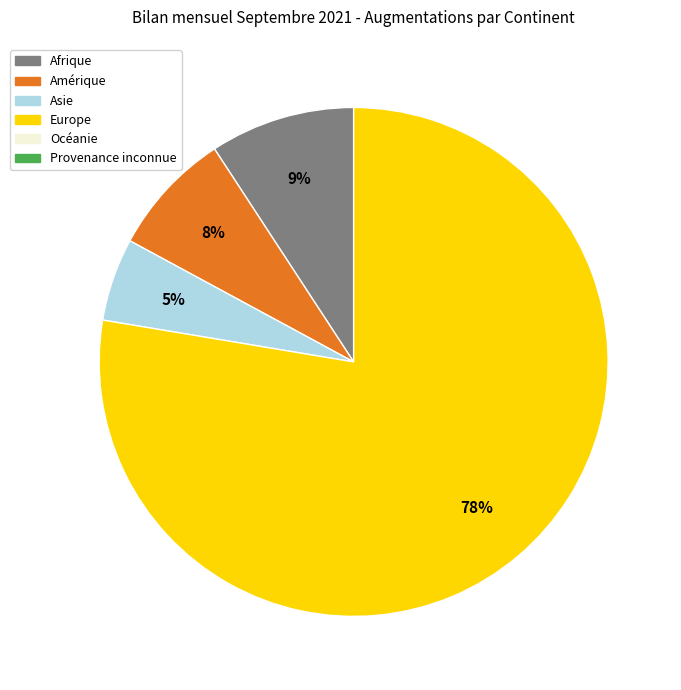

Does any single category account for the majority?

Yes